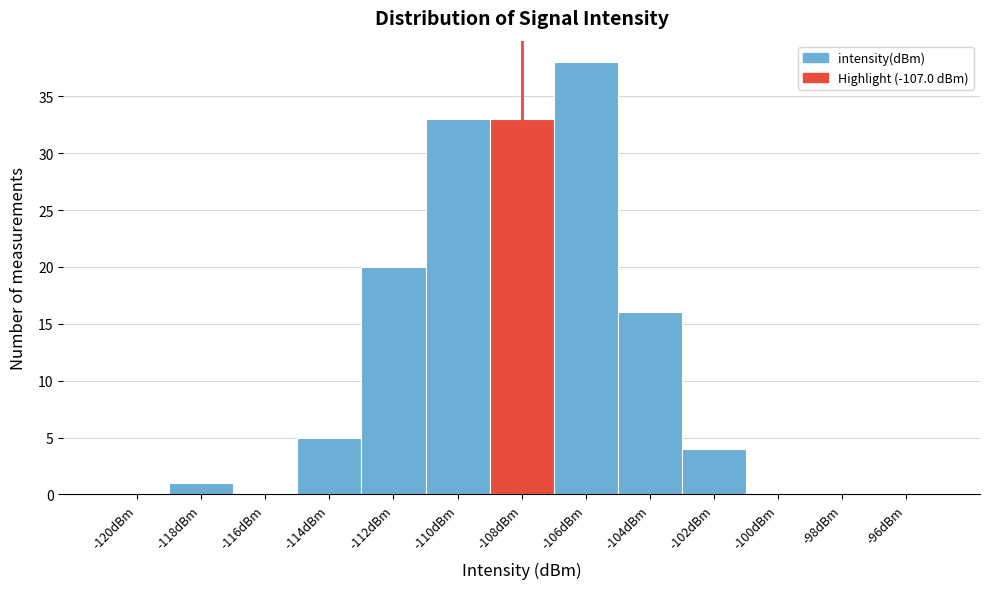

Reading left to right, what are all the values shown in this chart?

-120dBm=0	-118dBm=1	-116dBm=0	-114dBm=5	-112dBm=20	-110dBm=33	-108dBm=33	-106dBm=38	-104dBm=16	-102dBm=4	-100dBm=0	-98dBm=0	-96dBm=0